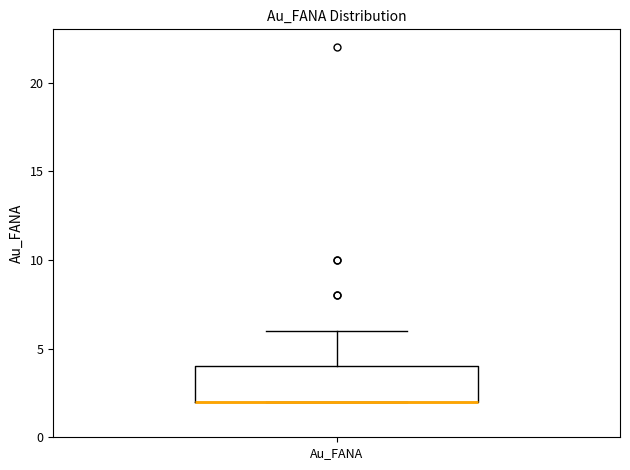

Where is the lower edge of the box for Au_FANA on the y-axis? The values are not printed on the chart, so give them approximately, as read against the axis.

2